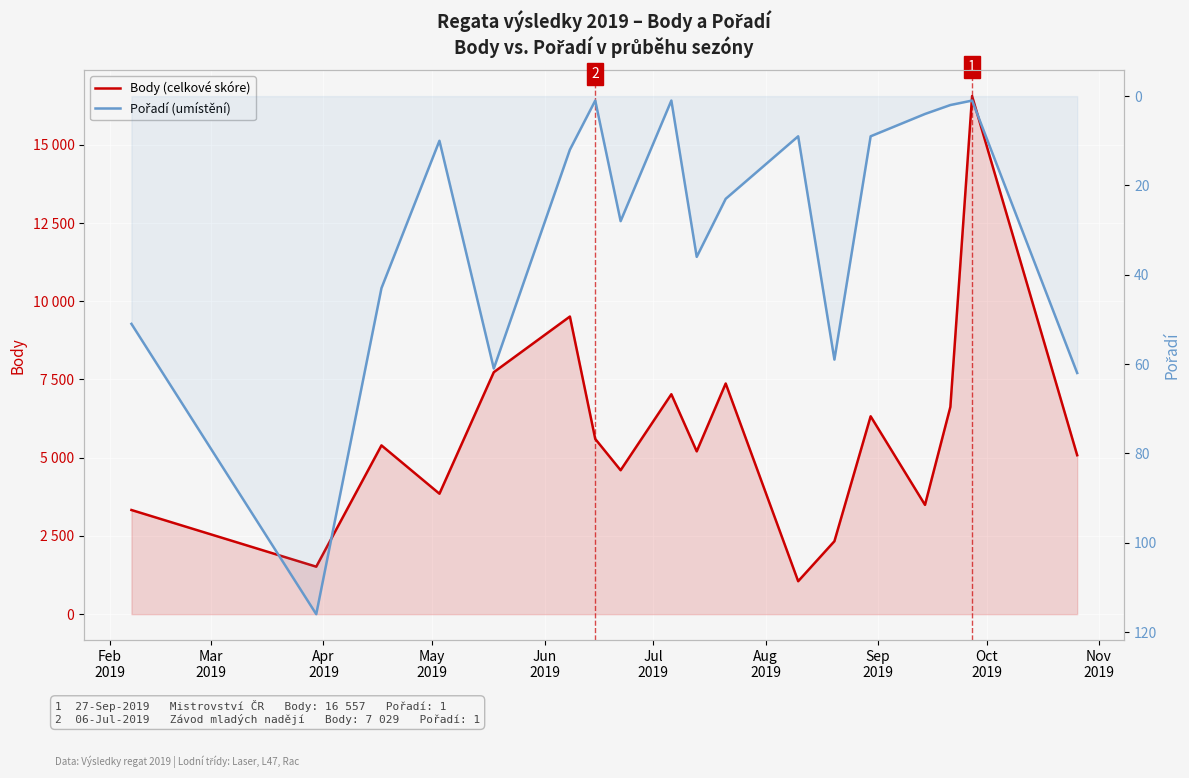

What is the maximum value shown in the chart?

16557